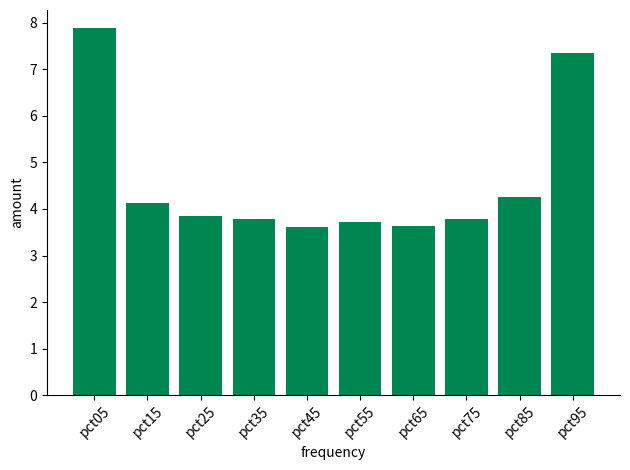

Is it true that the value at pct75 is 5.8?

False